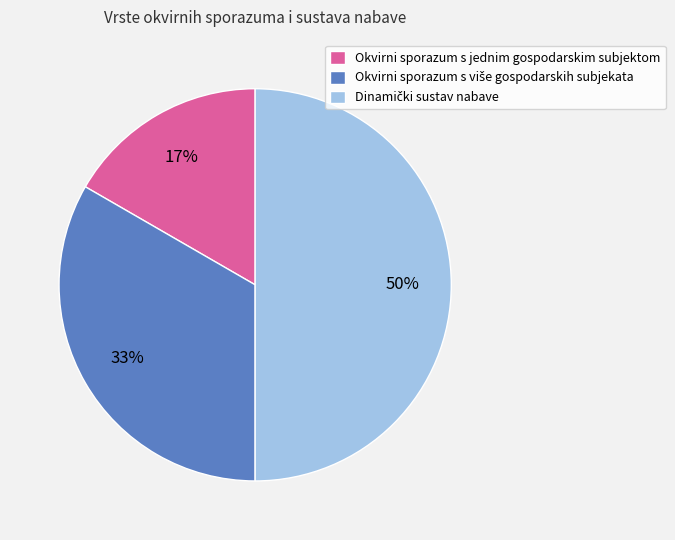

Does Okvirni sporazum s jednim gospodarskim subjektom account for over 50% of the chart?

No